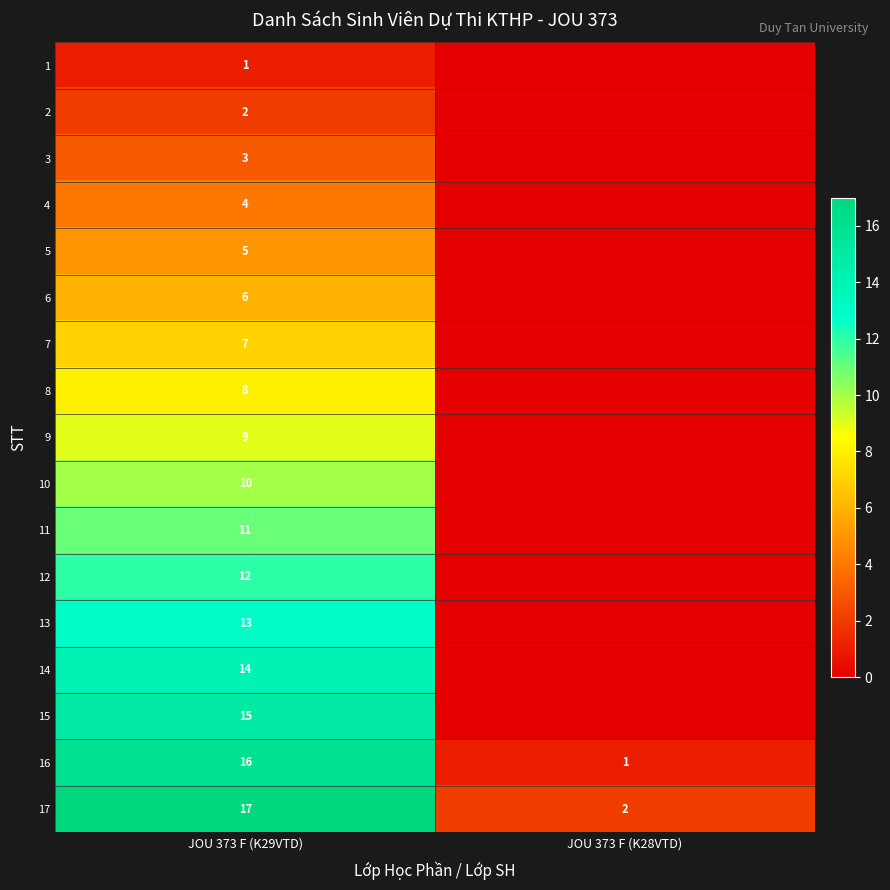

Is it true that 11 equals 11 at JOU 373 F (K29VTD)?

True